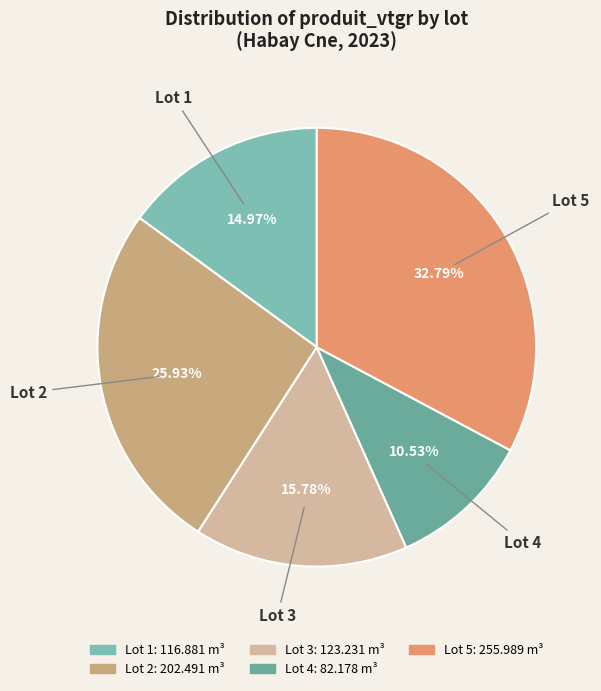

How many slices are in this pie chart?

5